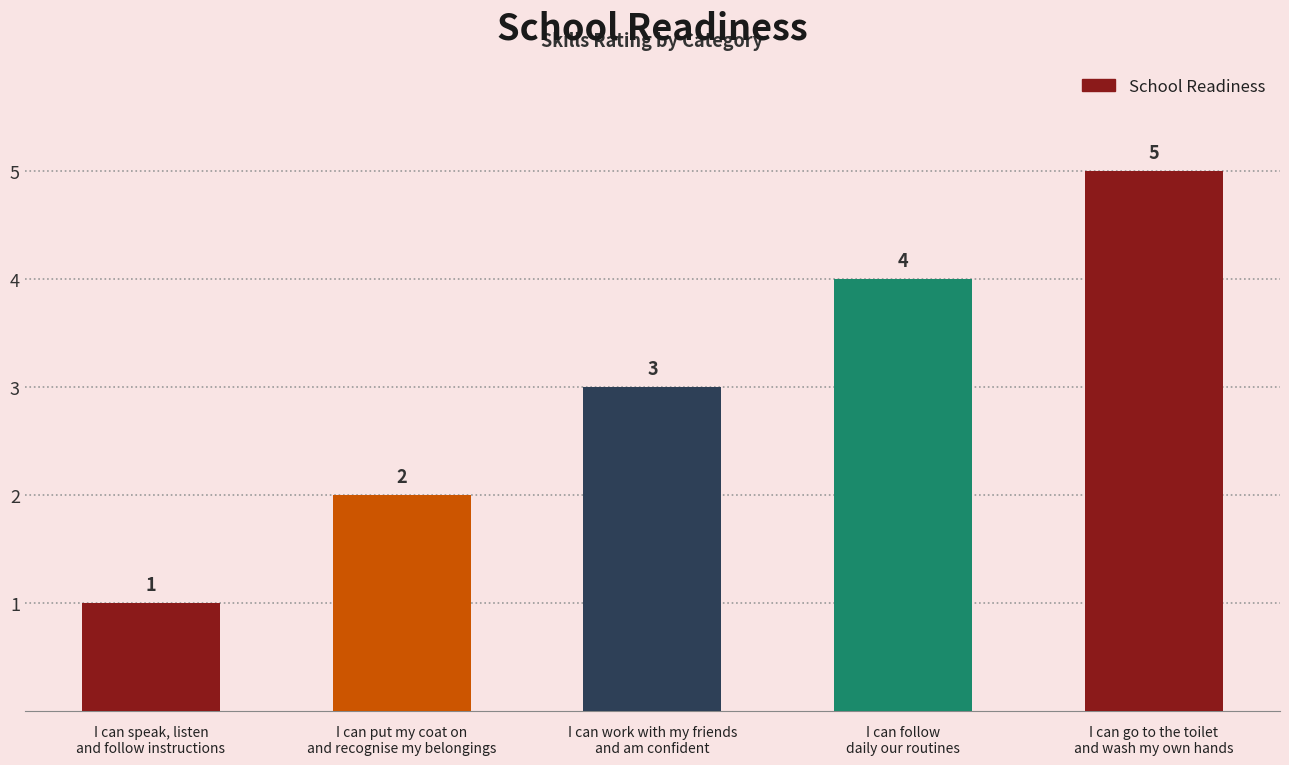

Does the chart contain any negative values?

No